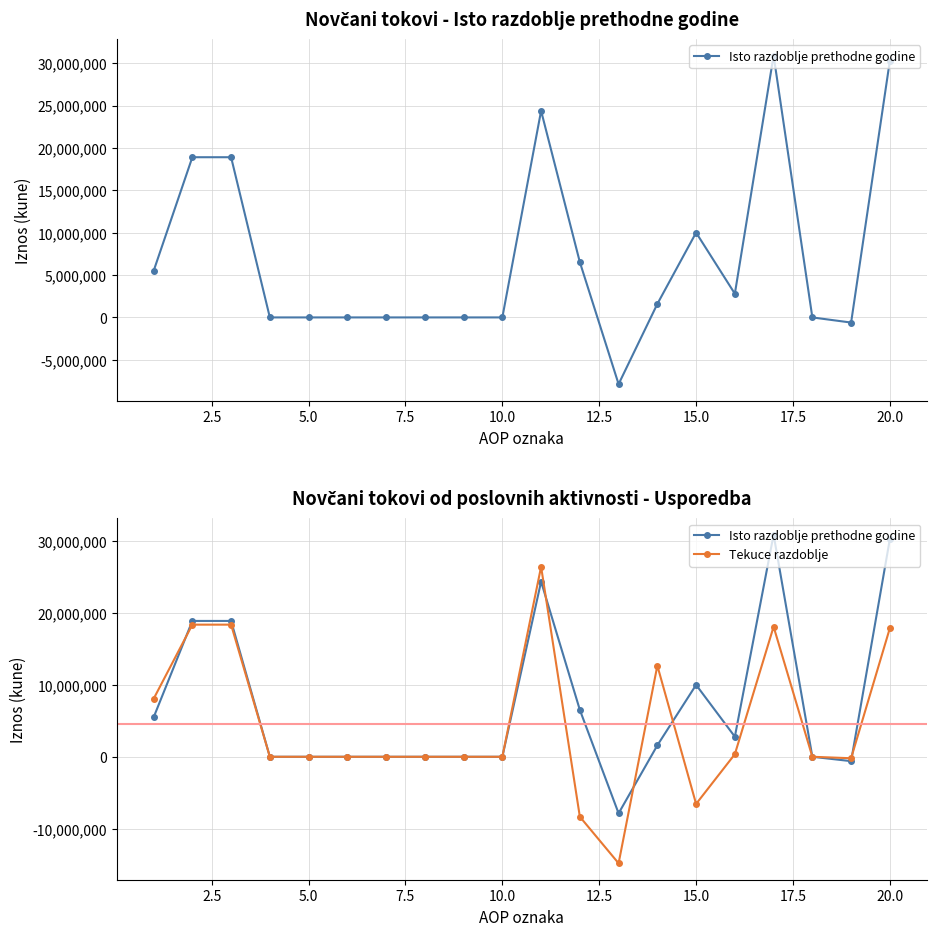

List the series in order of their overall mean, highest first.

Isto razdoblje prethodne godine, Tekuce razdoblje